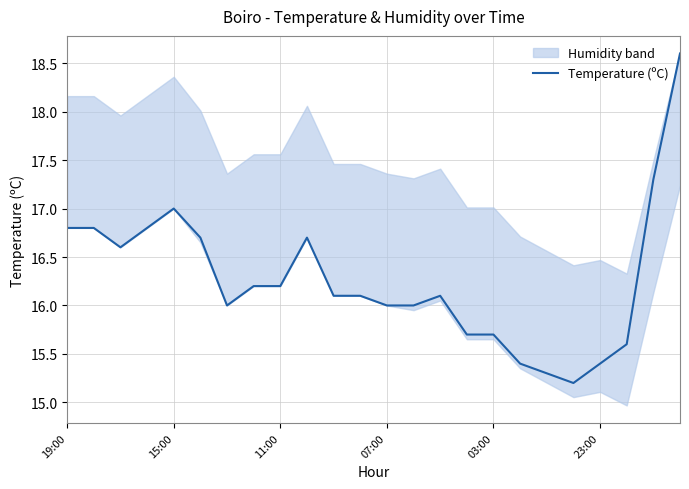

What is the minimum value for Temperature (ºC)?

15.2